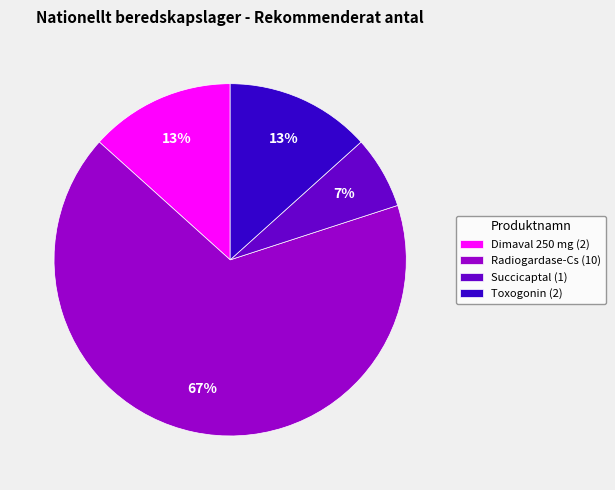

To the nearest percent, what is the difference between the largest and smallest slice percentages?

60%